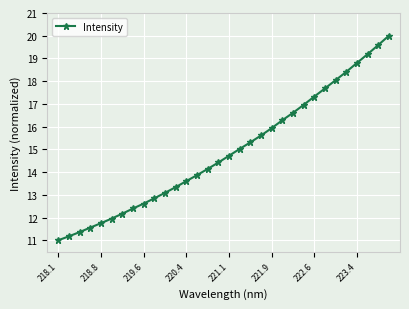

How many lines are shown in the chart?

1